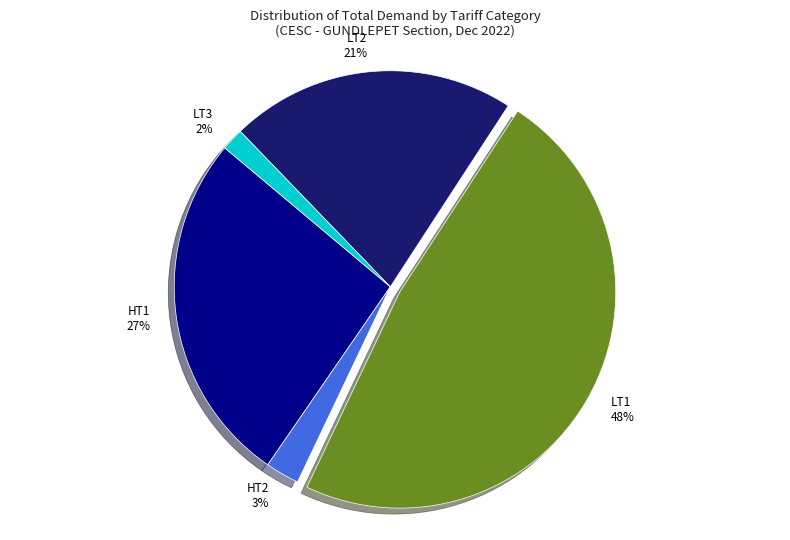

Does LT3 represent more than half of the total?

No